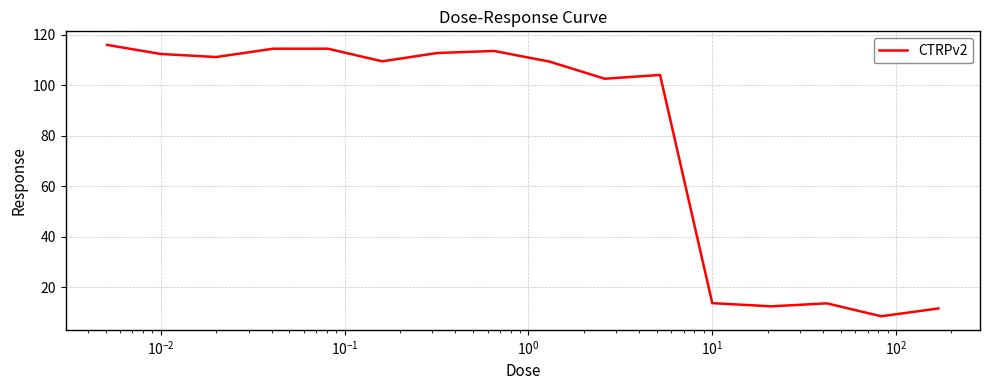

How many interior local valleys (lower than both neighbors) does the data have?

5